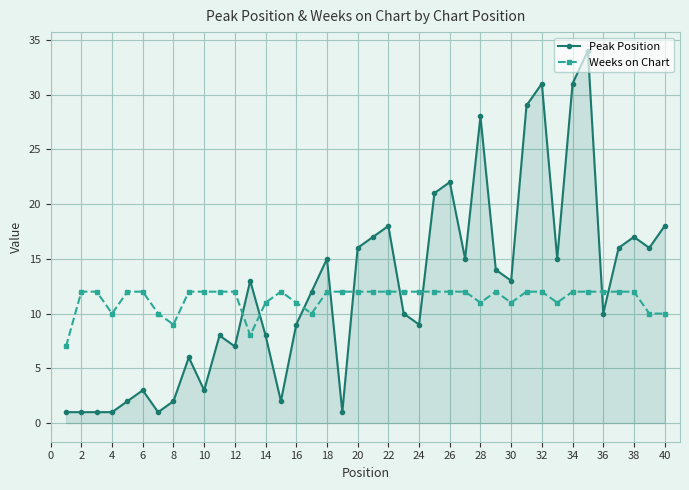

True or false: Weeks on Chart has more than 1 interior local peaks.

True